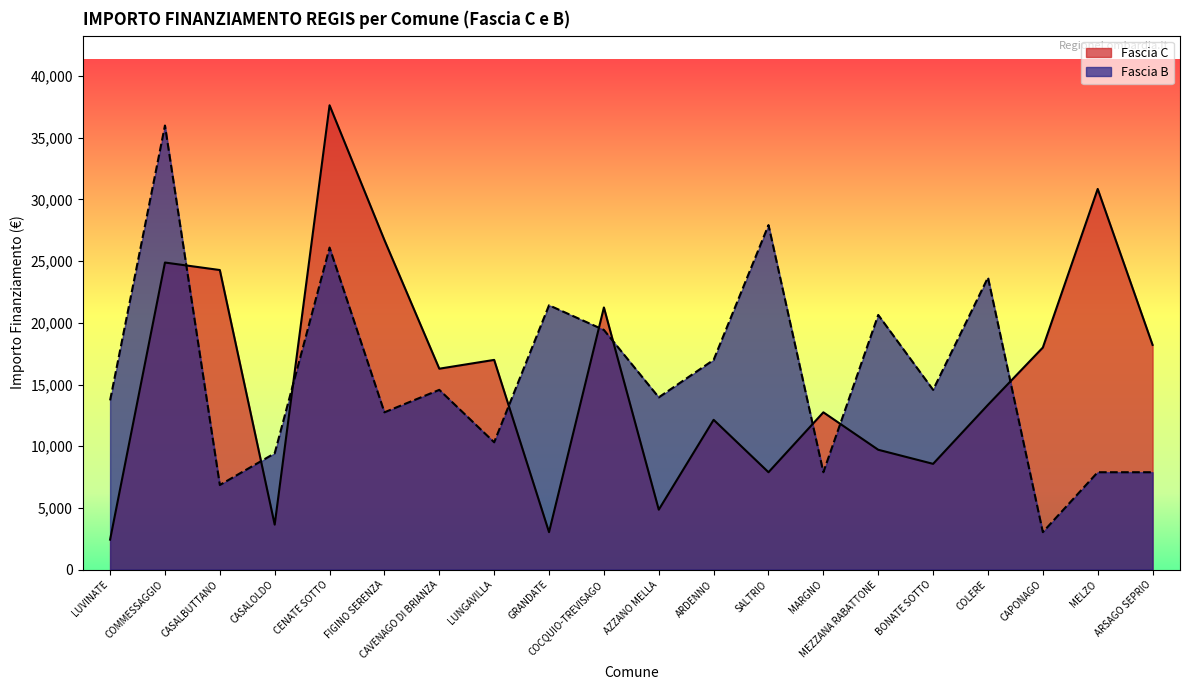

What is the label of the 9th point from the left?

GRANDATE